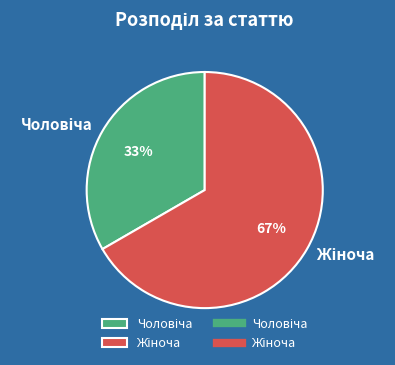

Is there any slice that represents more than half of the pie?

Yes